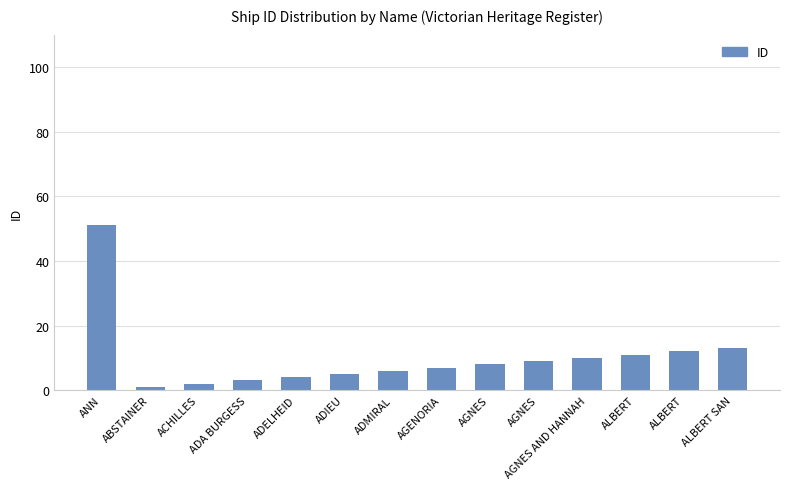

At which label does the data first exceed 8?

ANN